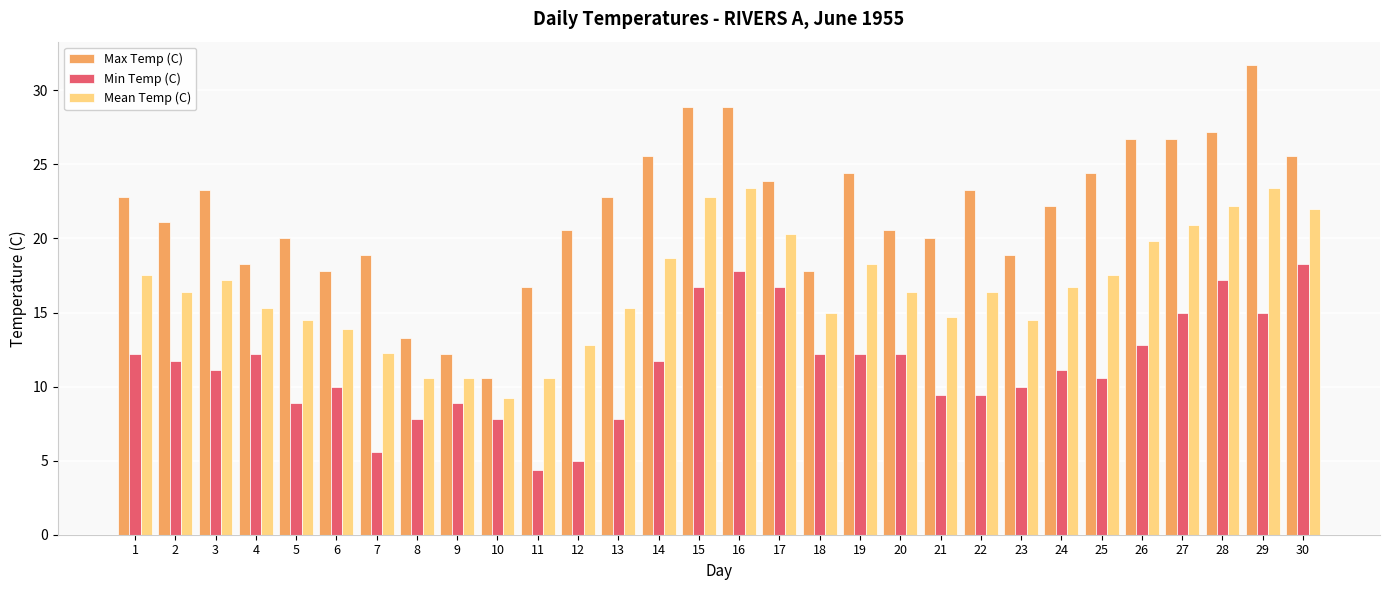

What is the smallest value displayed?

4.4